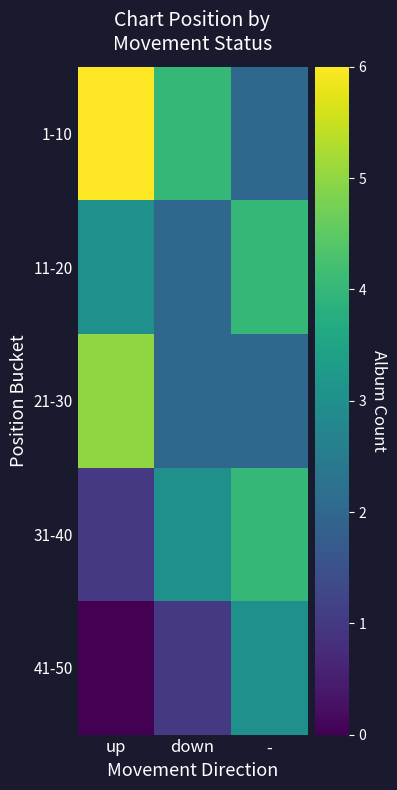

Reading left to right, list all the values displayed in this chart.

1-10: up=6	down=4	-=2
11-20: up=3	down=2	-=4
21-30: up=5	down=2	-=2
31-40: up=1	down=3	-=4
41-50: up=0	down=1	-=3